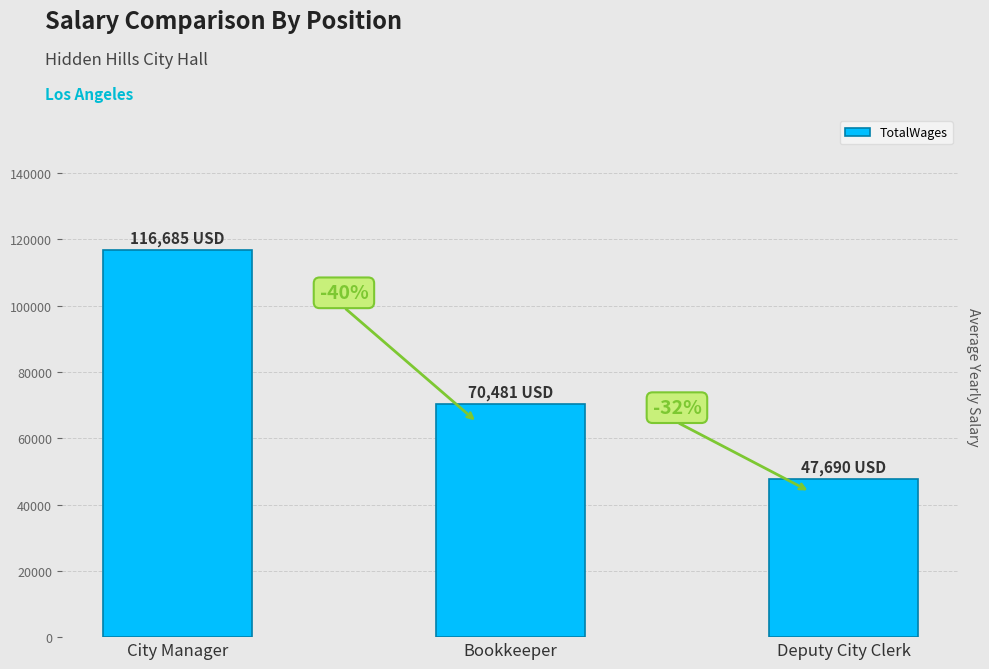

What is the change in value from City Manager to Bookkeeper?

-46204